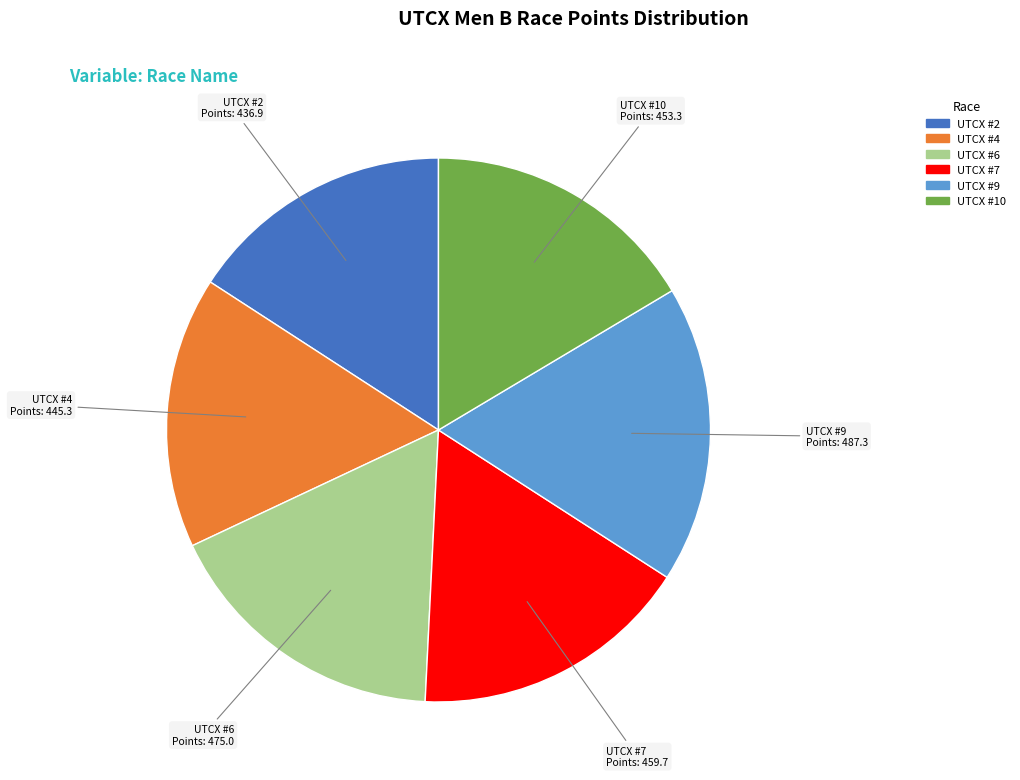

Is there a majority slice in this chart?

No